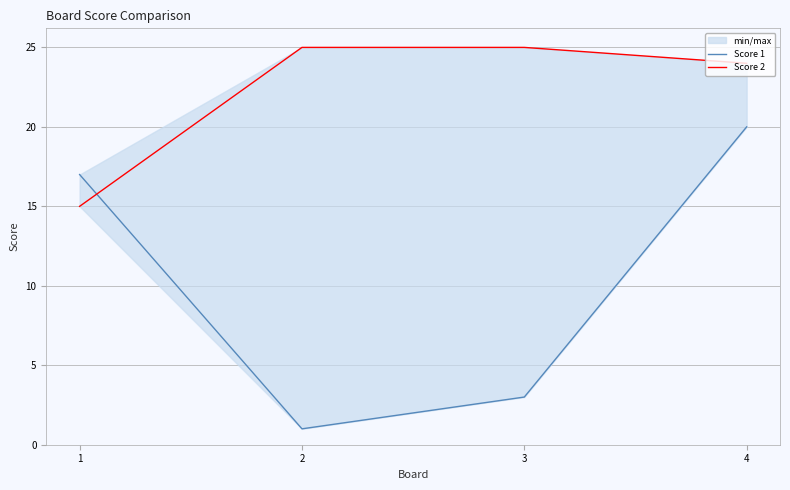

How many lines are shown in the chart?

2